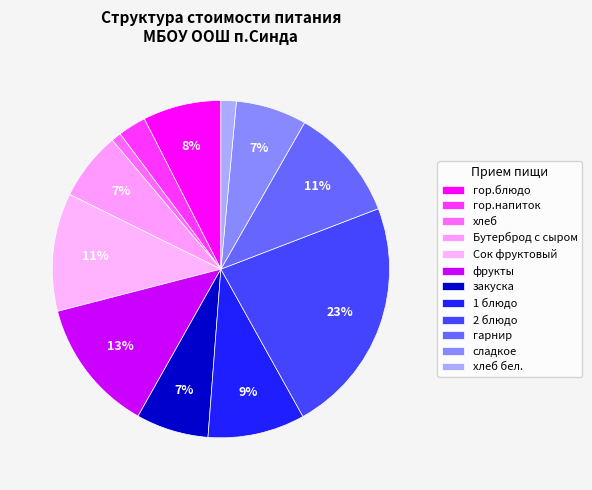

To the nearest percent, what is the combined percentage of хлеб бел. and Бутерброд с сыром?

8%